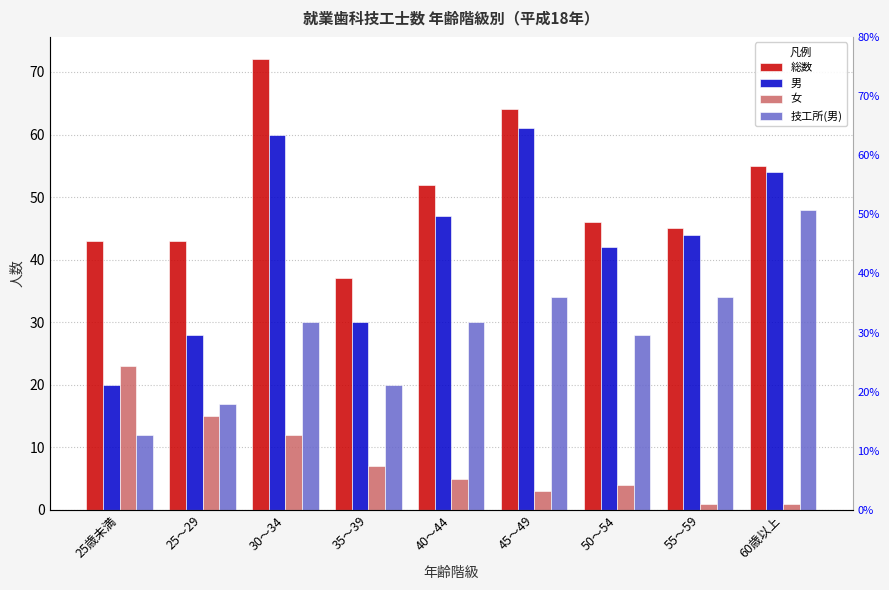

Rank the series by their average value, from highest to lowest.

総数, 男, 技工所(男), 女